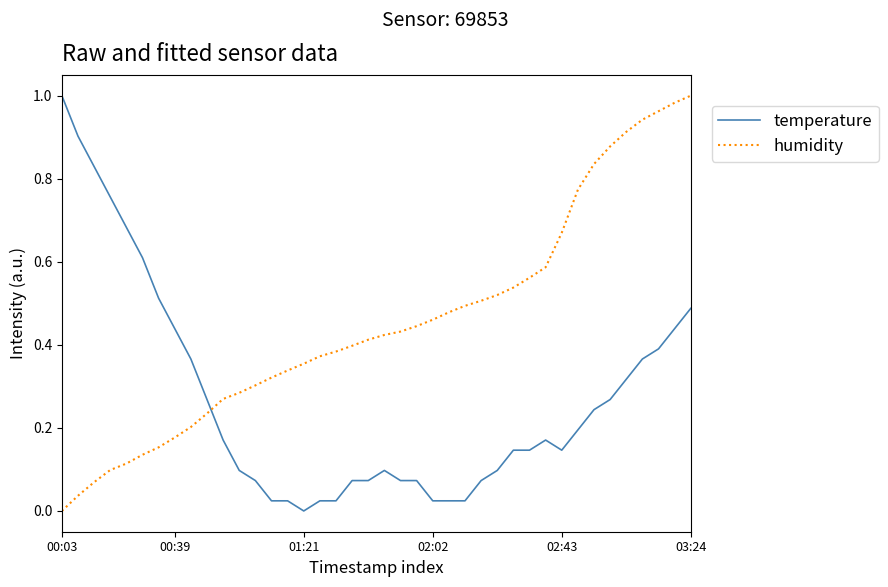

Does the chart have visible grid lines?

No